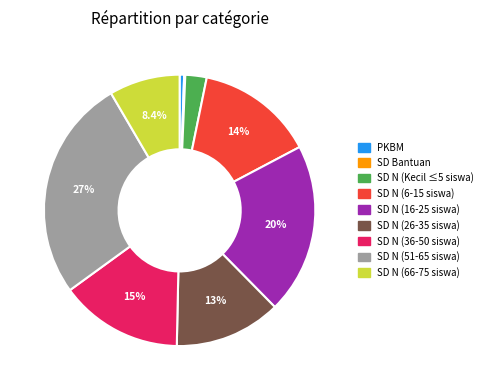

Is the sum of SD N (36-50 siswa) and SD N (51-65 siswa) greater than half?

No